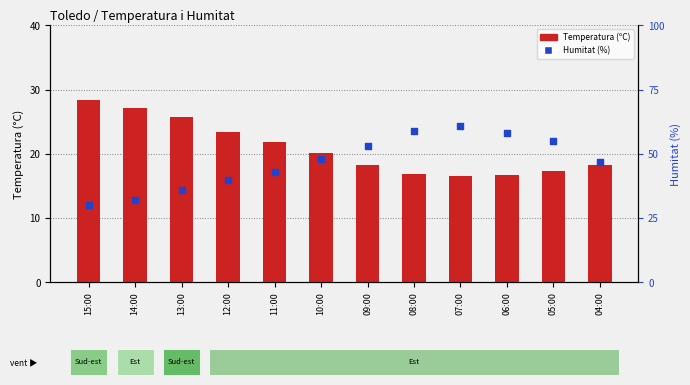

What are all the series names shown in the legend?

Temperatura (ºC), Humitat (%)